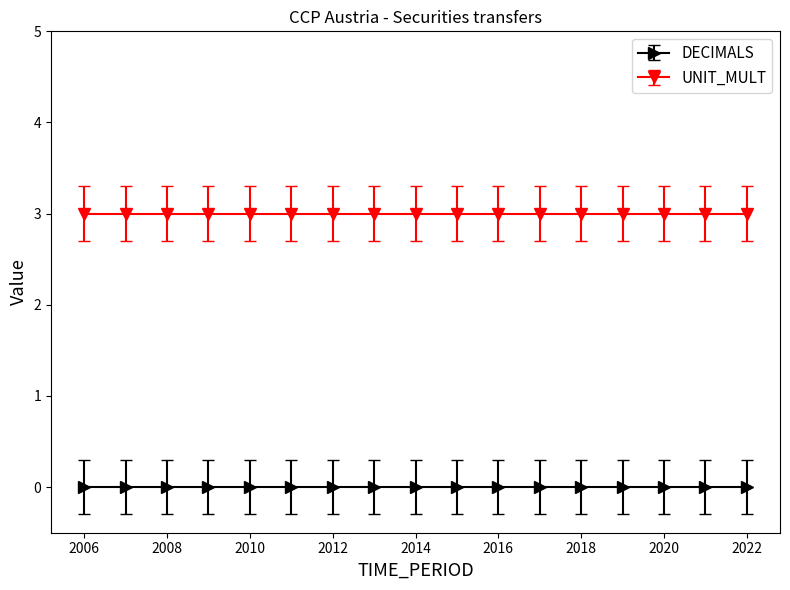

At how many categories does at least one series exceed 1?

17